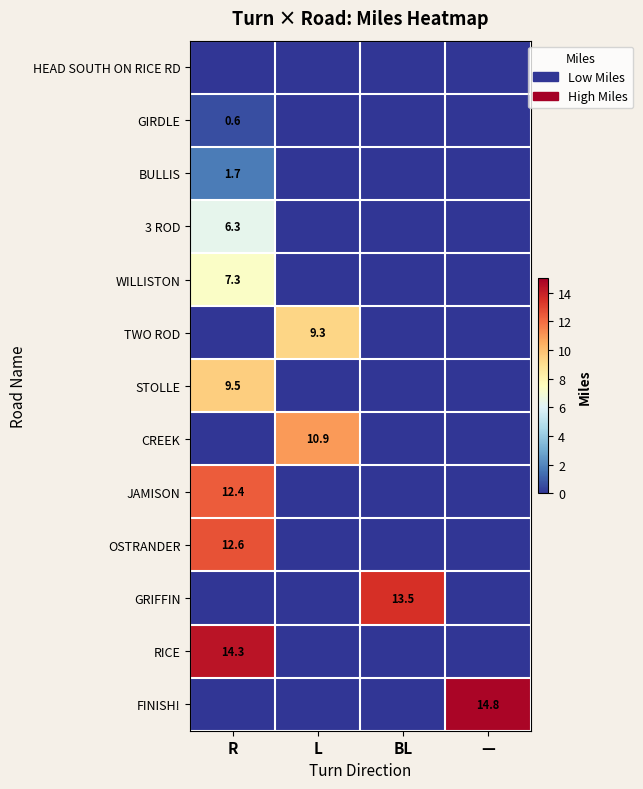

The WILLISTON series shows 7.3 at R. True or false?

True